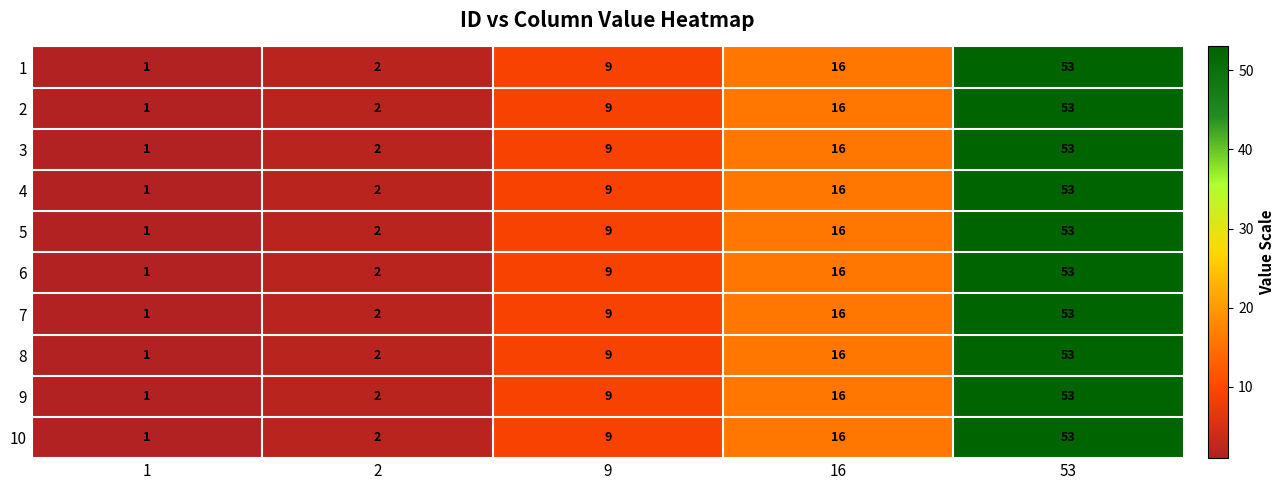

What is the difference between the 5 values at 9 and 53?

44